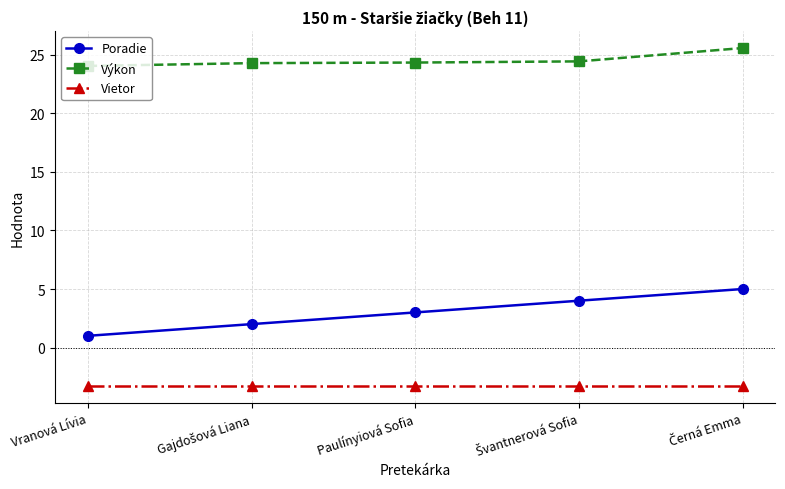

How many lines are shown in the chart?

3